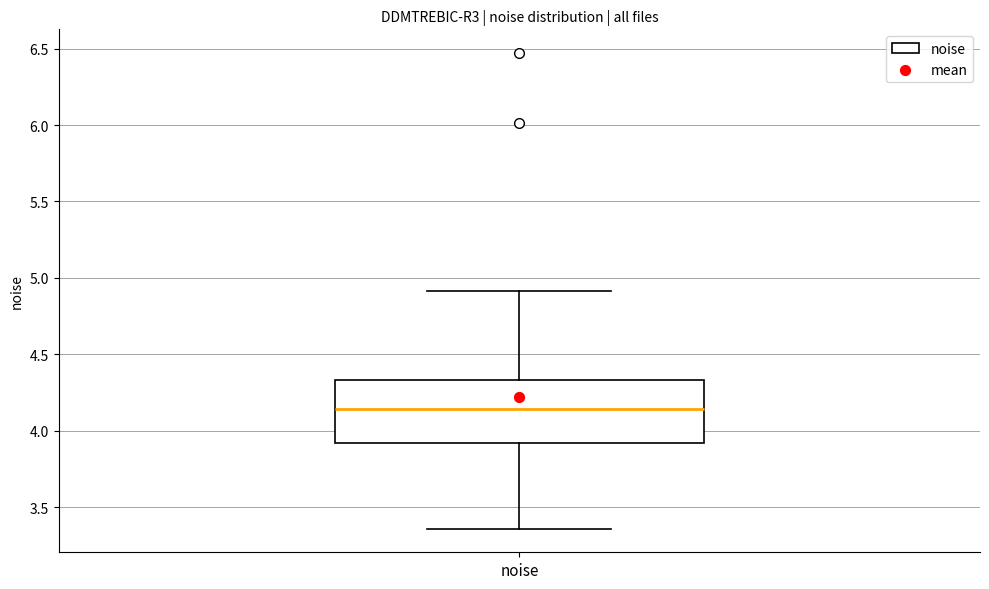

Where does the median line of the box for noise sit on the y-axis? The values are not printed on the chart, so give them approximately, as read against the axis.

4.15